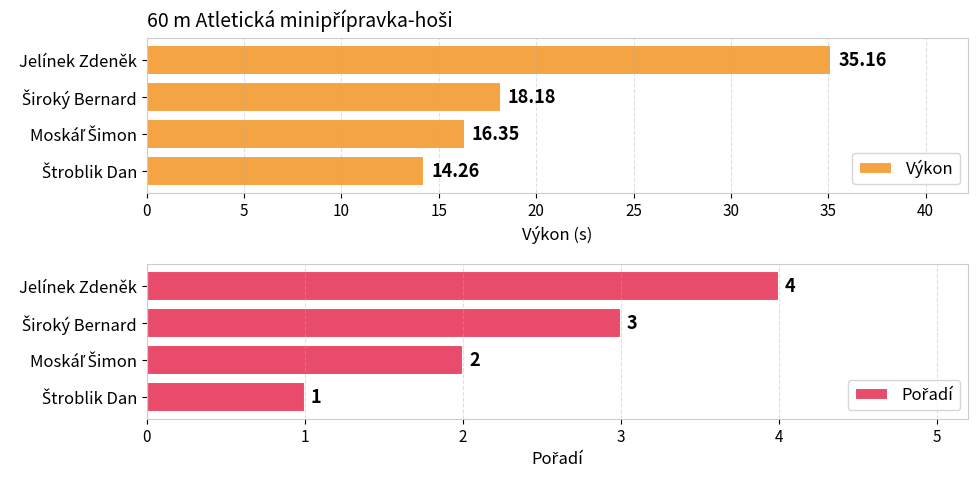

Does the chart contain any negative values?

No